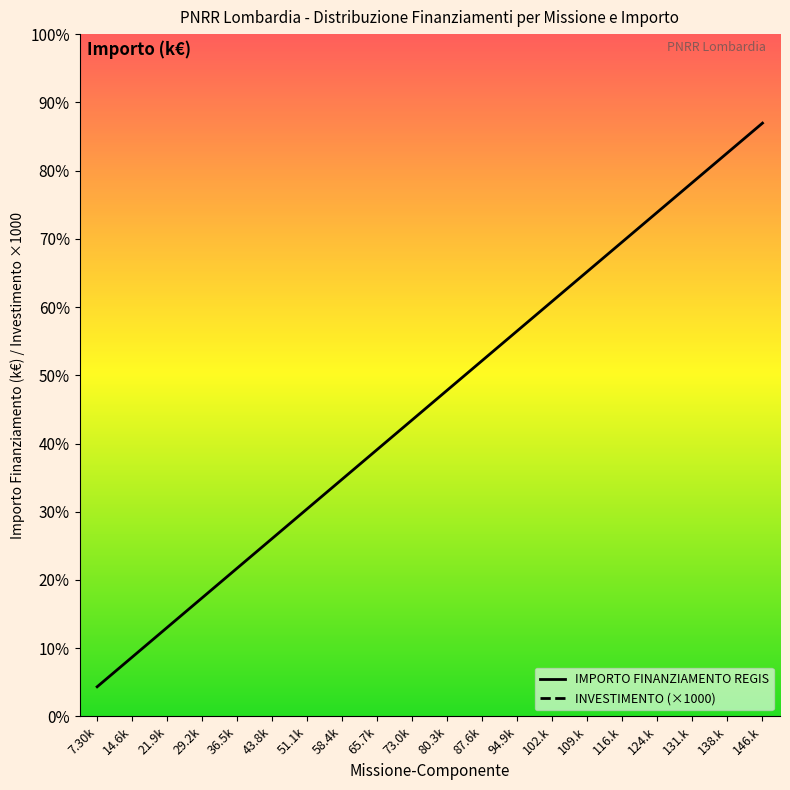

What is the sum of all INVESTIMENTO (×1000) values?

294000.0